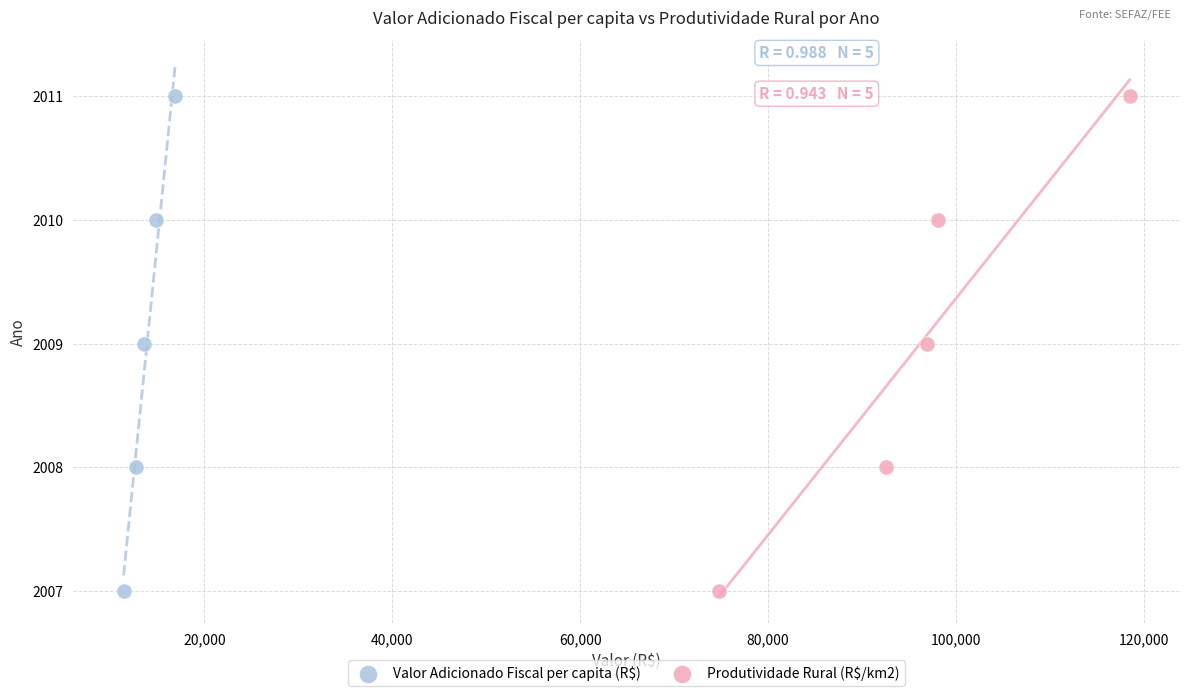

What are all the series names shown in the legend?

Valor Adicionado Fiscal per capita (R$), Produtividade Rural (R$/km2)